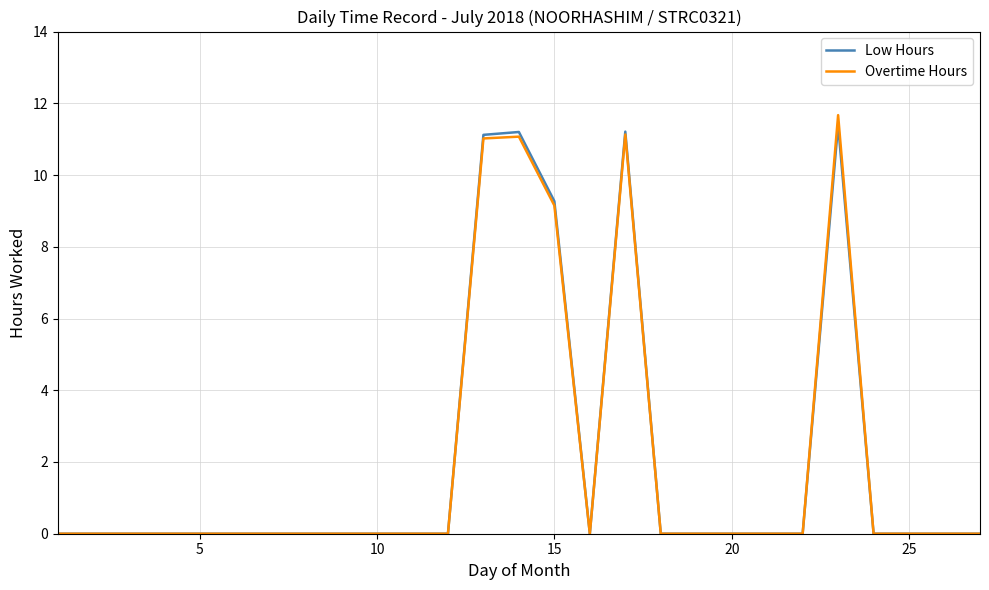

What is the greatest value displayed?

11.7